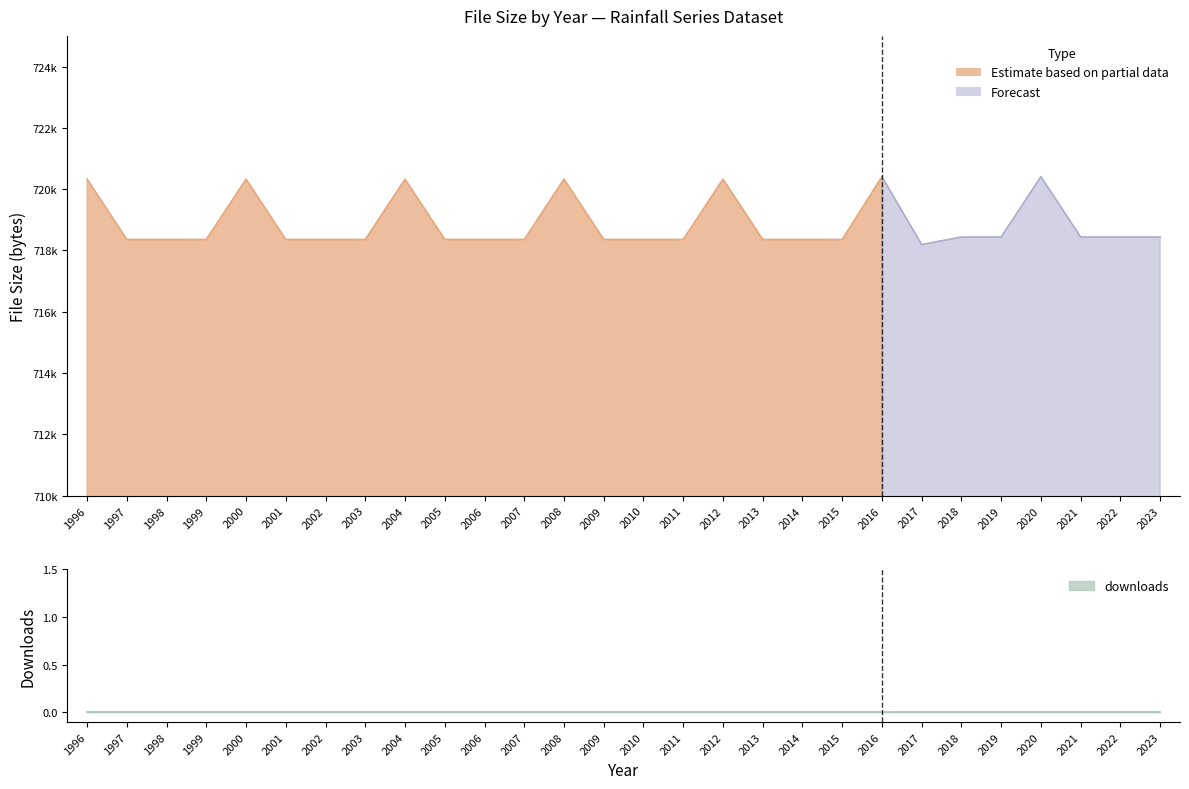

At 2017, list the series in order from smallest to largest.

downloads, filesize